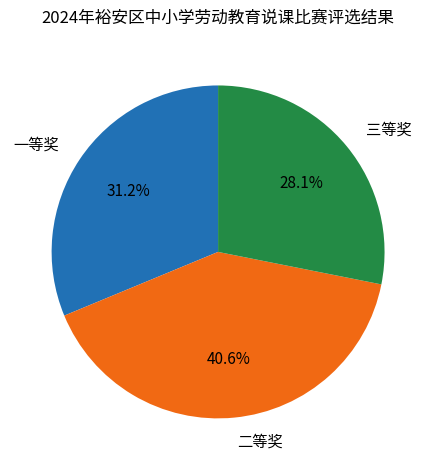

To the nearest percent, what is the average slice percentage?

33%